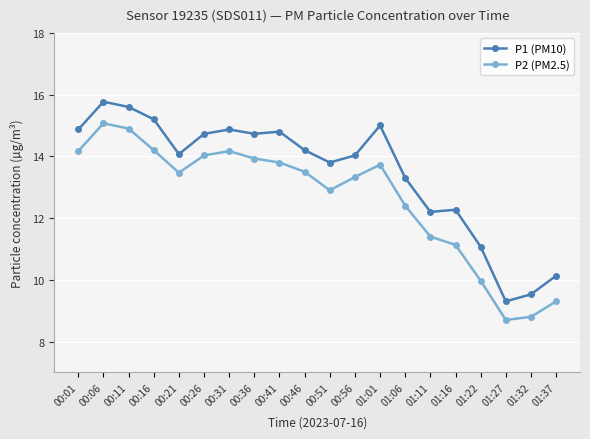

Which series has the largest total across all categories?

P1 (PM10)